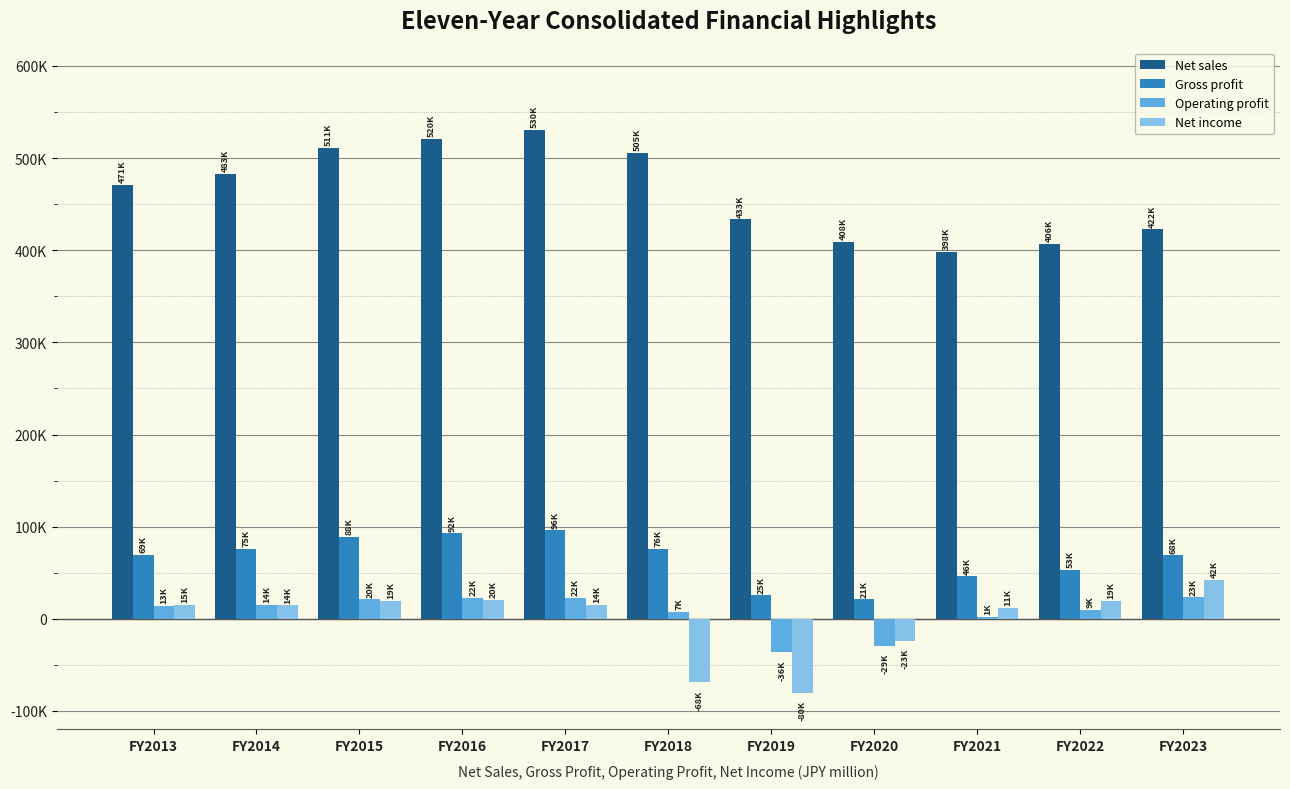

What are all the series names shown in the legend?

Net sales, Gross profit, Operating profit, Net income